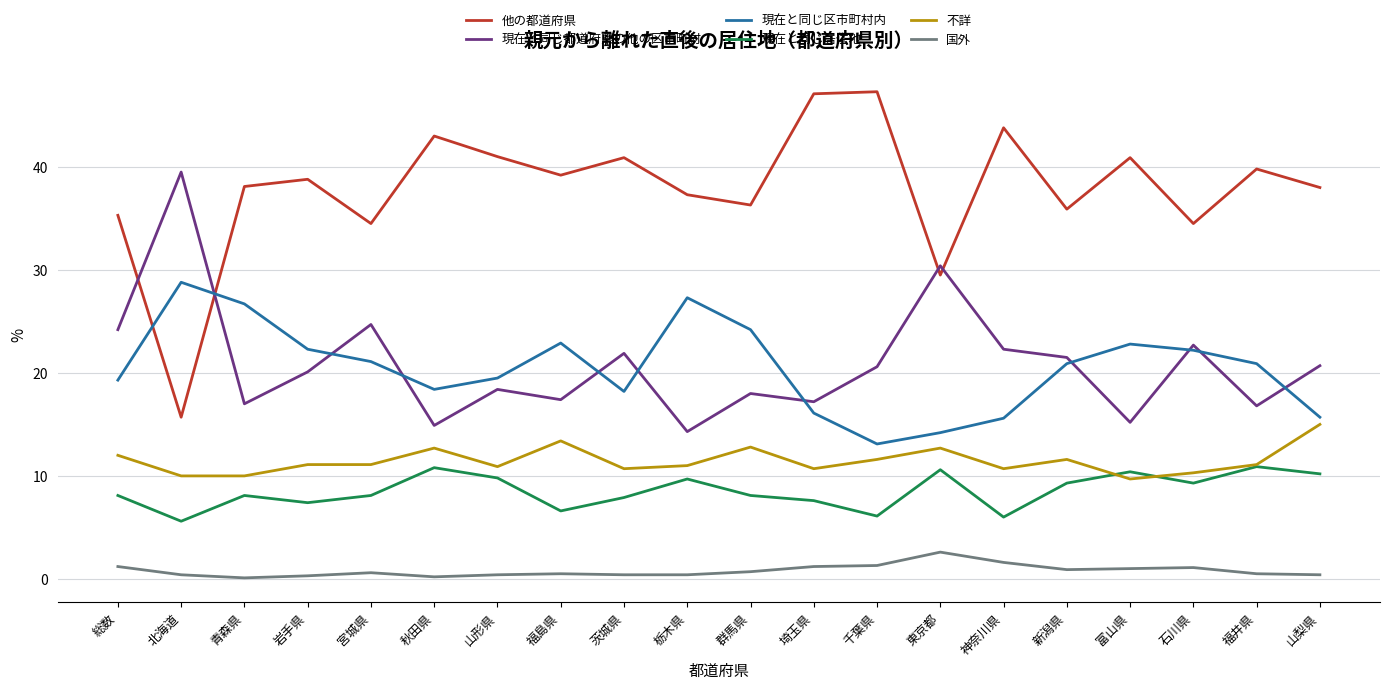

What is the sum of all 他の都道府県 values?

756.9